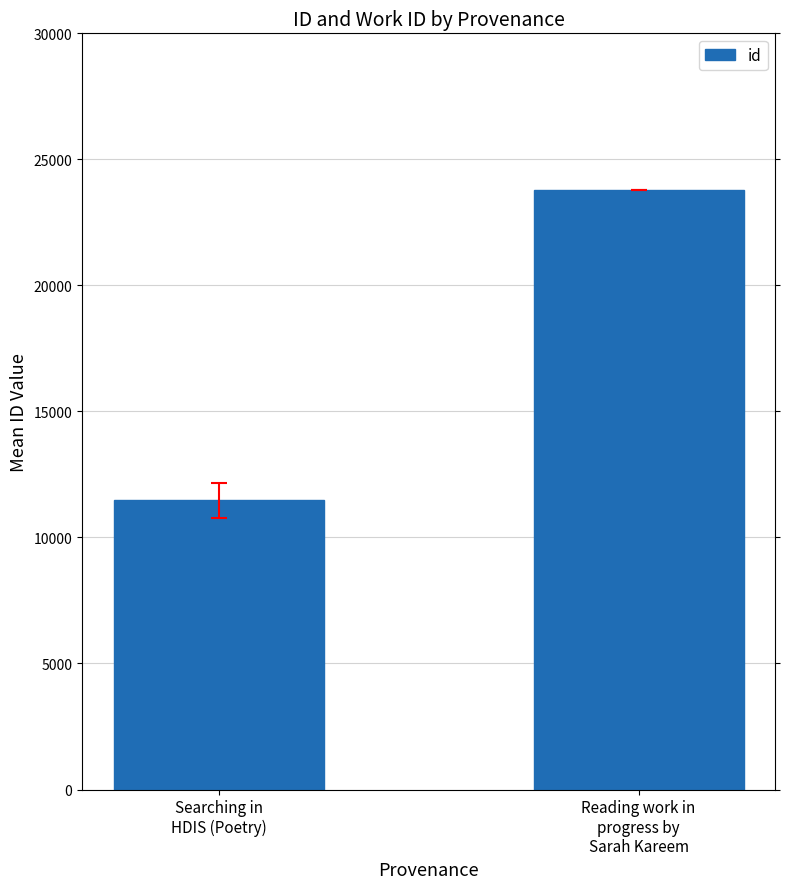

At which category does the chart reach its peak across all series?

Reading work in
progress by
Sarah Kareem